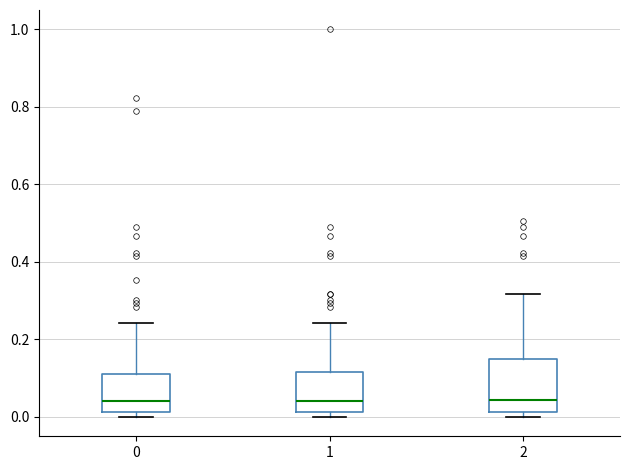

Where does the median line of the box at x = 2 sit on the y-axis? The values are not printed on the chart, so give them approximately, as read against the axis.

0.04